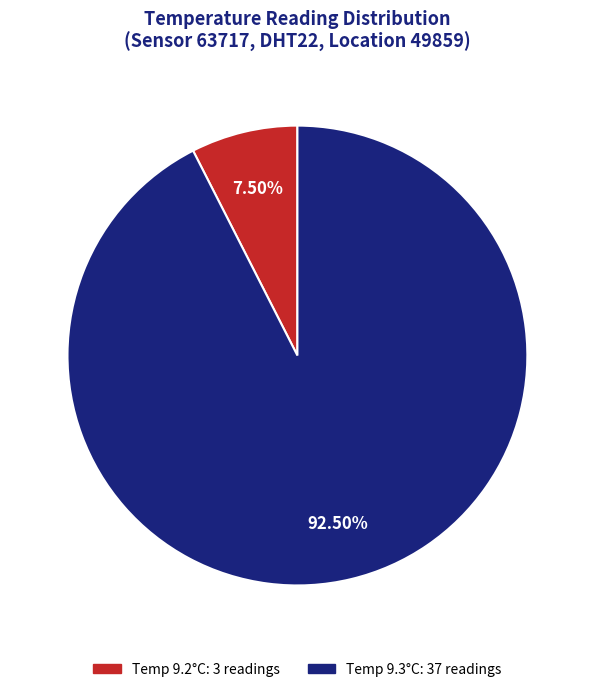

Which slice is the smallest?

Temp 9.2°C: 3 readings